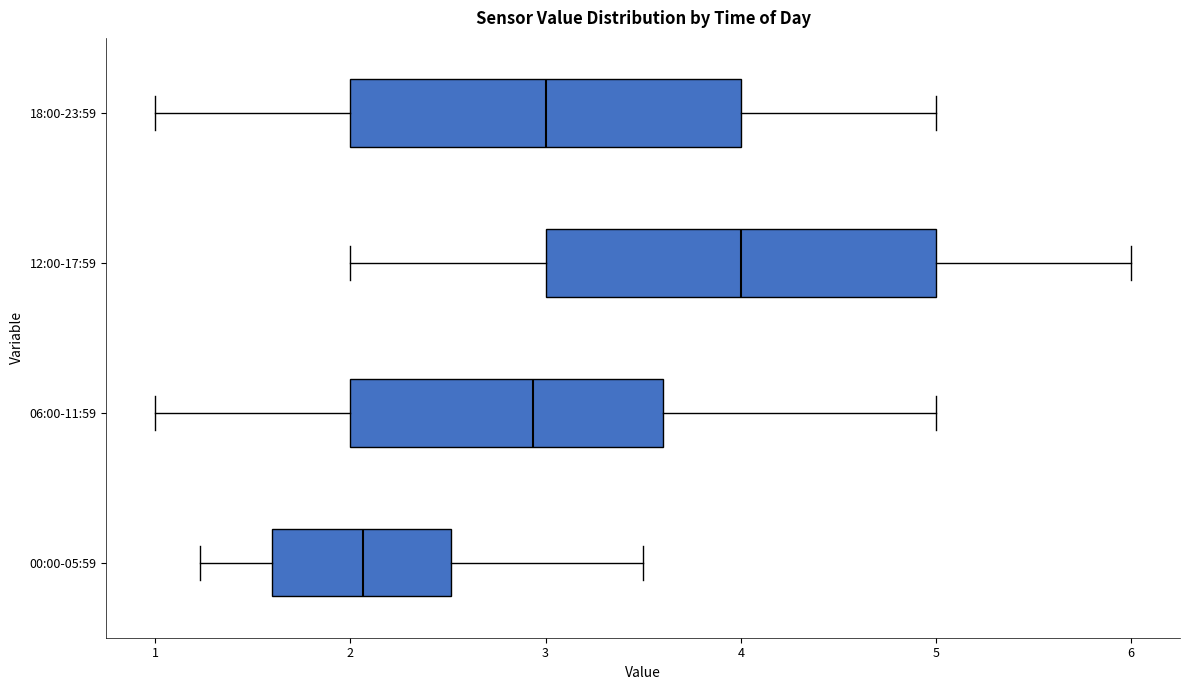

Which box has the furthest to the right median line?

12:00-17:59